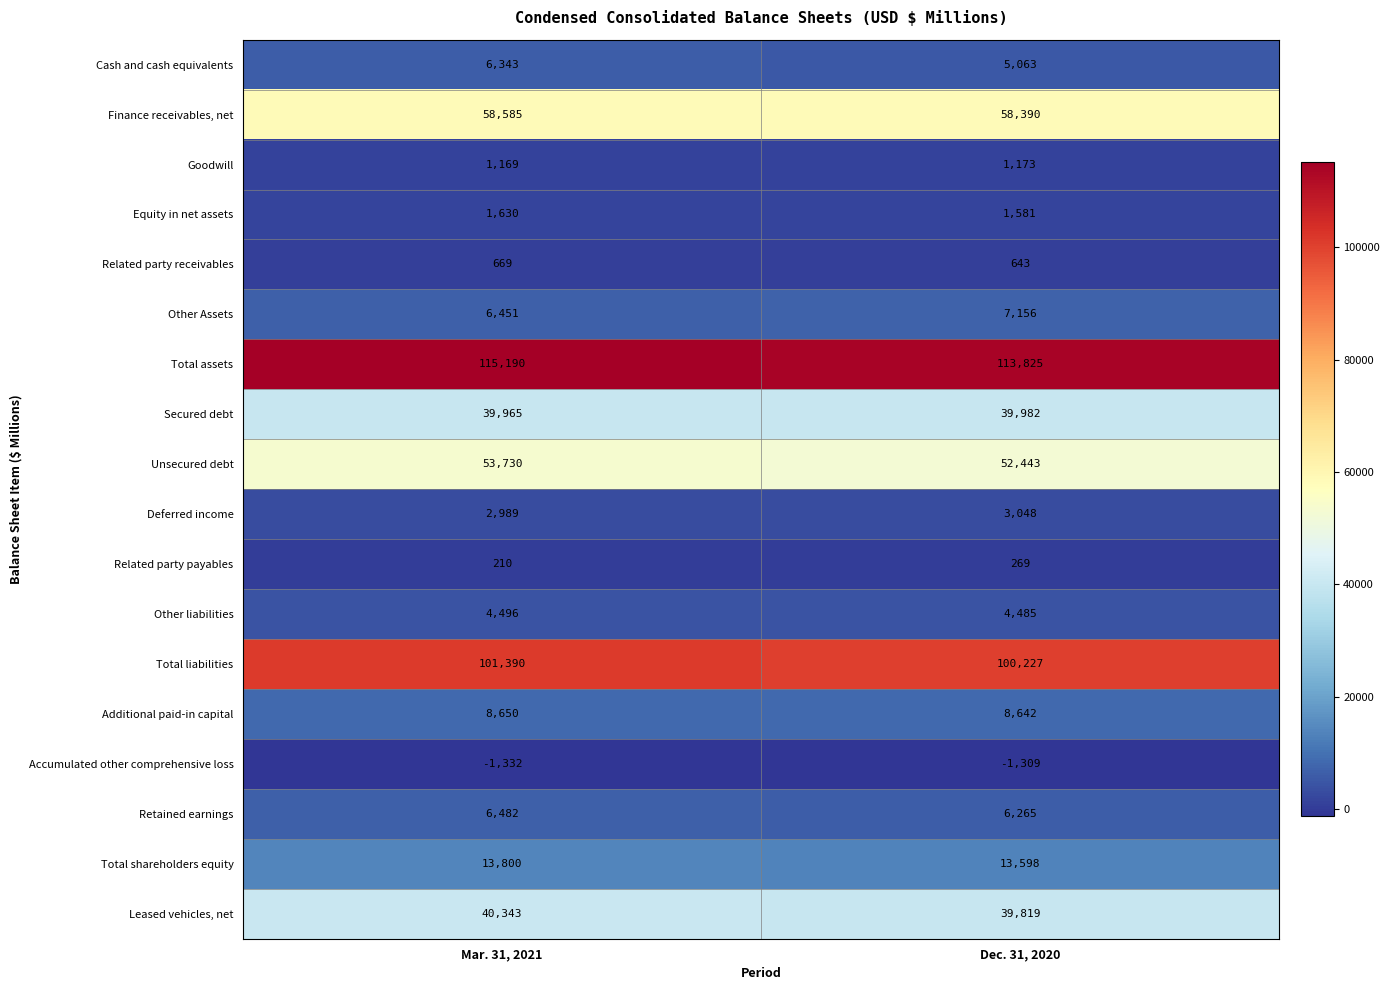

What is the difference between the Total assets values at Dec. 31, 2020 and Mar. 31, 2021?

1365